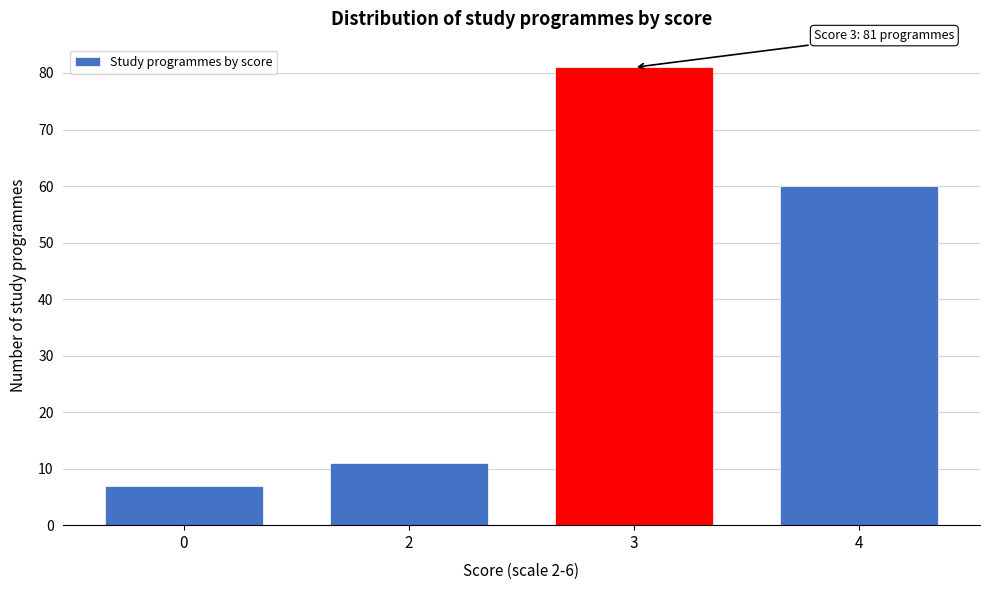

Reading left to right, what are all the values shown in this chart?

7	11	81	60